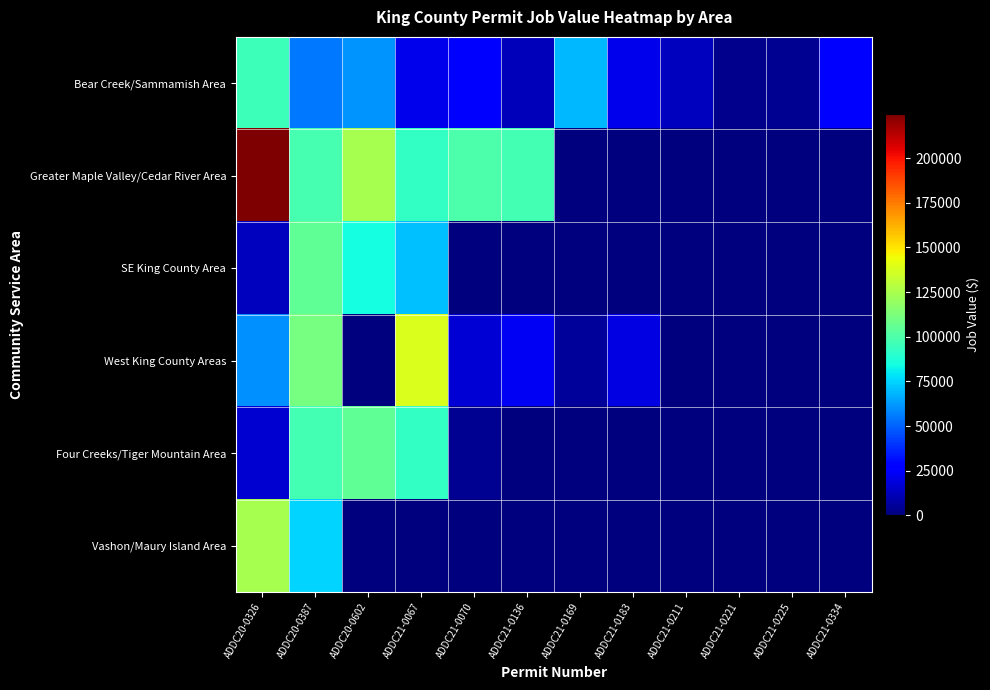

Reading right to left, what are all the values shown in this chart?

Bear Creek/Sammamish Area: ADDC21-0334=28103.0	ADDC21-0225=3800.0	ADDC21-0221=3500.0	ADDC21-0211=13173.3	ADDC21-0183=21472.3	ADDC21-0169=68971.2	ADDC21-0136=11709.6	ADDC21-0070=26162.2	ADDC21-0067=21955.5	ADDC20-0602=60889.9	ADDC20-0387=54644.8	ADDC20-0326=95384.4
Greater Maple Valley/Cedar River Area: ADDC21-0334=0.0	ADDC21-0225=0.0	ADDC21-0221=0.0	ADDC21-0211=0.0	ADDC21-0183=0.0	ADDC21-0169=0.0	ADDC21-0136=96841.4	ADDC21-0070=100000.0	ADDC21-0067=92512.6	ADDC20-0602=123952.0	ADDC20-0387=97958.2	ADDC20-0326=224884.8
SE King County Area: ADDC21-0334=0.0	ADDC21-0225=0.0	ADDC21-0221=0.0	ADDC21-0211=0.0	ADDC21-0183=0.0	ADDC21-0169=0.0	ADDC21-0136=0.0	ADDC21-0070=0.0	ADDC21-0067=70621.3	ADDC20-0602=84357.9	ADDC20-0387=105386.4	ADDC20-0326=12972.7
West King County Areas: ADDC21-0334=0.0	ADDC21-0225=0.0	ADDC21-0221=0.0	ADDC21-0211=0.0	ADDC21-0183=20000.0	ADDC21-0169=5854.8	ADDC21-0136=22882.5	ADDC21-0070=17564.4	ADDC21-0067=138233.0	ADDC20-0602=0.0	ADDC20-0387=111200.0	ADDC20-0326=60000.0
Four Creeks/Tiger Mountain Area: ADDC21-0334=0.0	ADDC21-0225=0.0	ADDC21-0221=0.0	ADDC21-0211=0.0	ADDC21-0183=0.0	ADDC21-0169=0.0	ADDC21-0136=0.0	ADDC21-0070=3800.0	ADDC21-0067=92512.6	ADDC20-0602=104811.4	ADDC20-0387=96841.4	ADDC20-0326=16228.8
Vashon/Maury Island Area: ADDC21-0334=0.0	ADDC21-0225=0.0	ADDC21-0221=0.0	ADDC21-0211=0.0	ADDC21-0183=0.0	ADDC21-0169=0.0	ADDC21-0136=0.0	ADDC21-0070=0.0	ADDC21-0067=0.0	ADDC20-0602=0.0	ADDC20-0387=74941.4	ADDC20-0326=123952.0